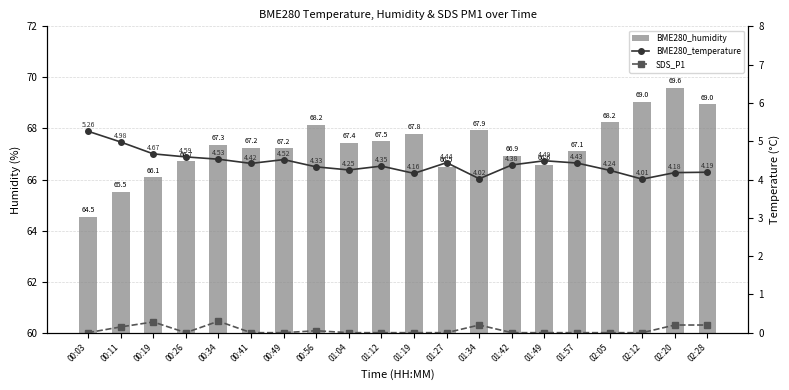

What is the label of the 4th bar from the right?

02:05